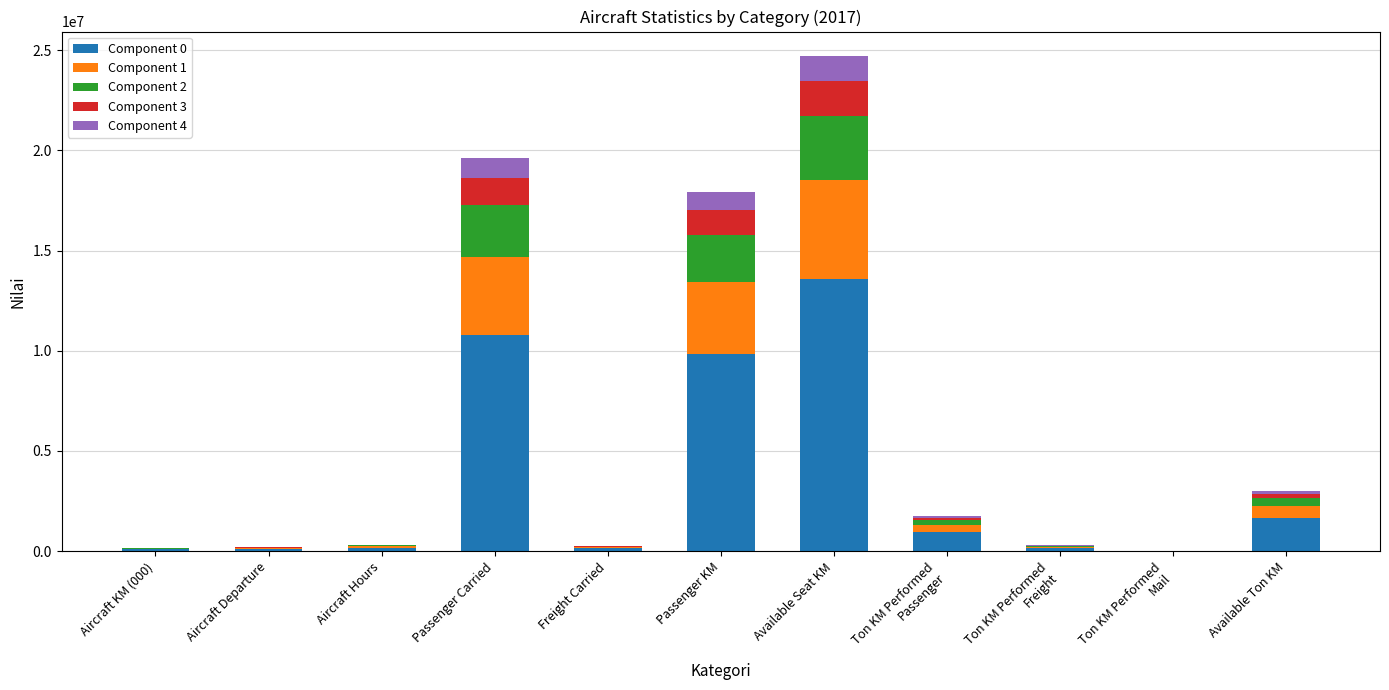

What is the maximum value for Component 0?

13580273.9